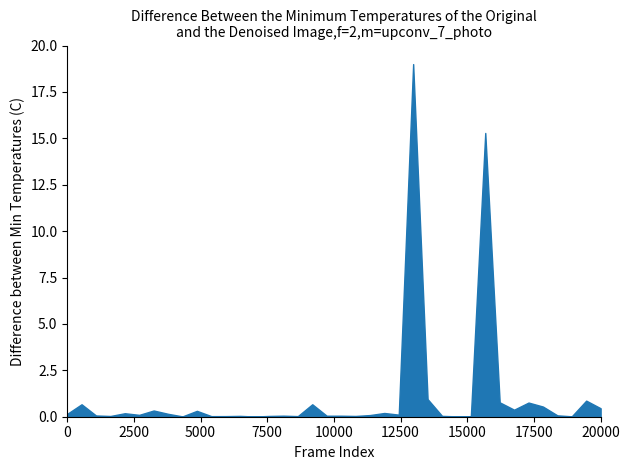

What is the difference between the maximum and second lowest values?

19.0